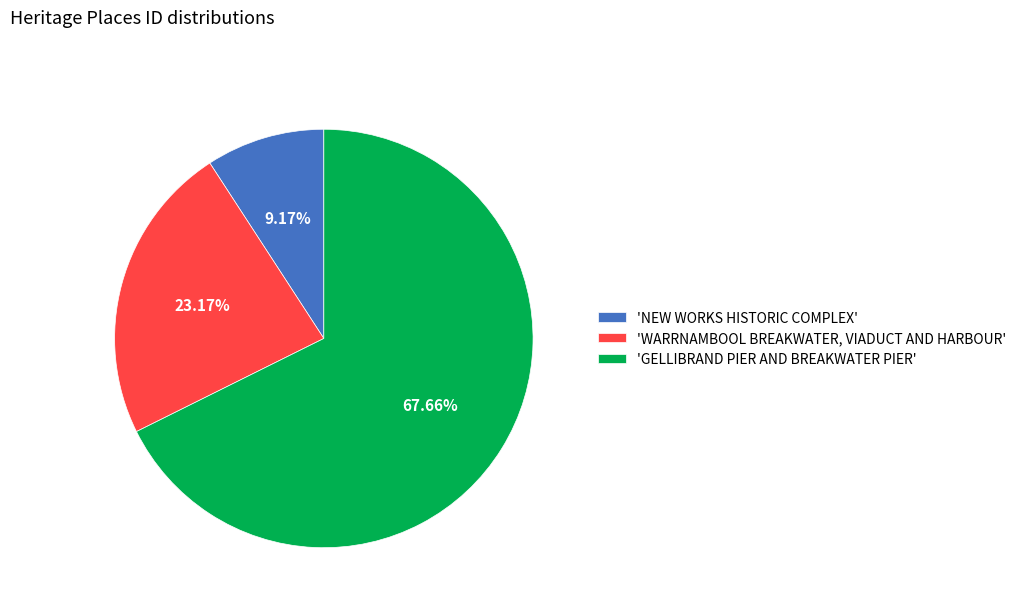

Which has a higher value, 'NEW WORKS HISTORIC COMPLEX' or 'WARRNAMBOOL BREAKWATER, VIADUCT AND HARBOUR'?

'WARRNAMBOOL BREAKWATER, VIADUCT AND HARBOUR'